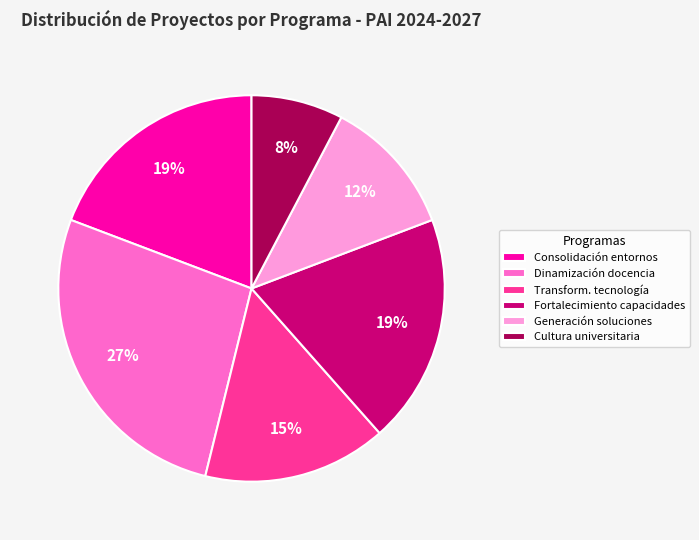

Which slice is the smallest?

Cultura universitaria